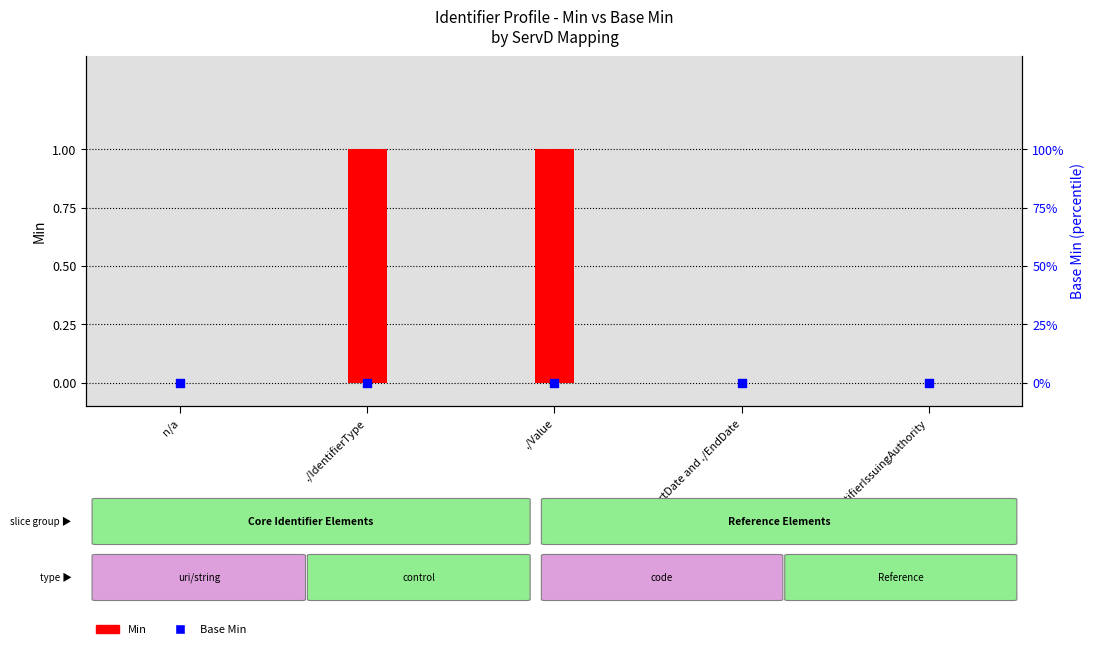

Which series contains the lowest Y value?

Min